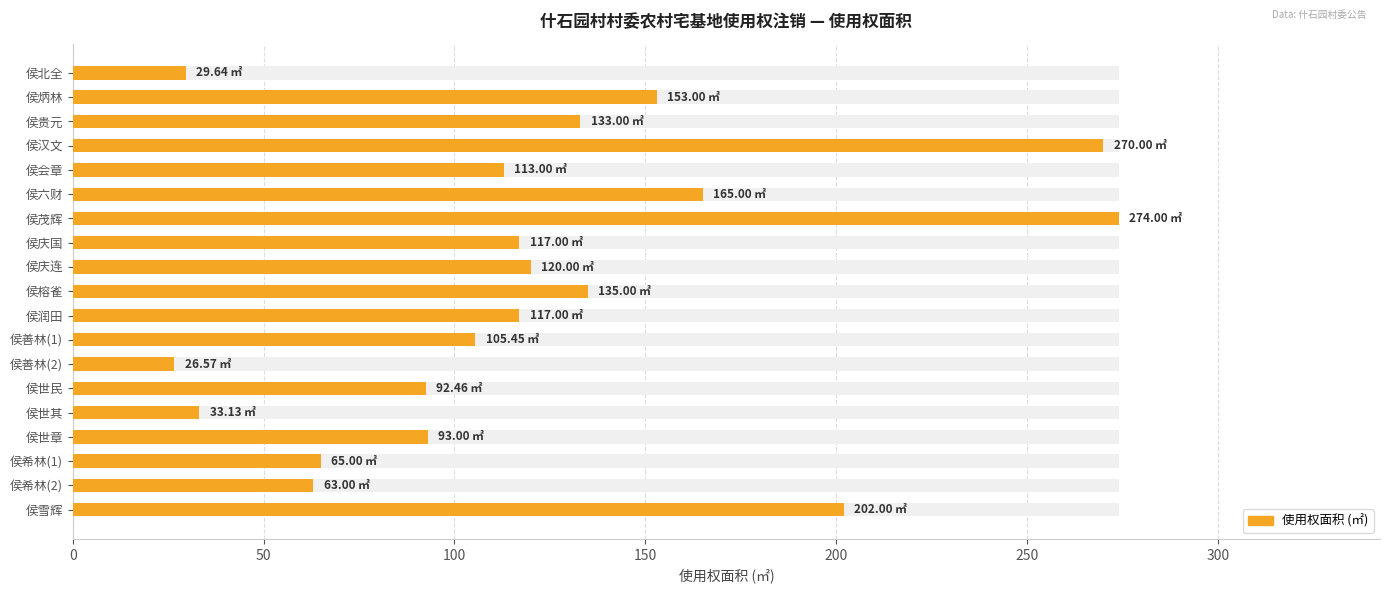

How many series are shown in this chart?

1